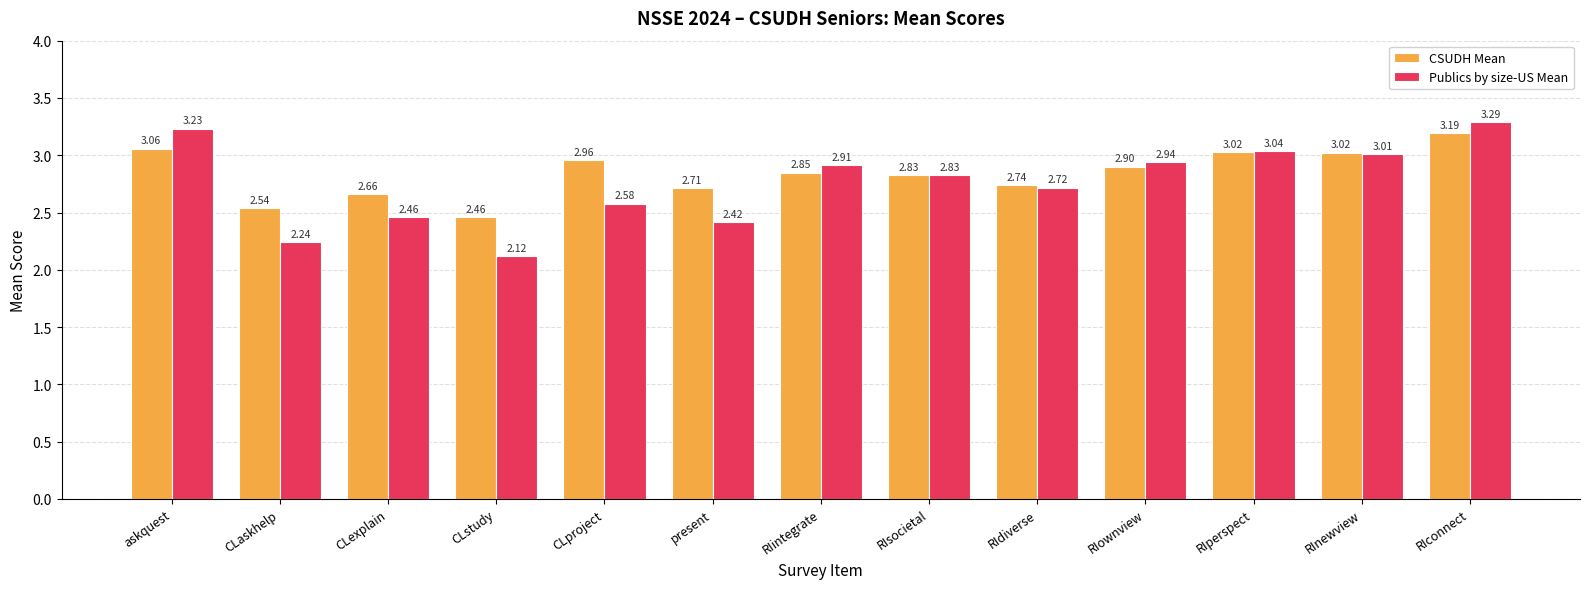

What are all the series names shown in the legend?

CSUDH Mean, Publics by size-US Mean